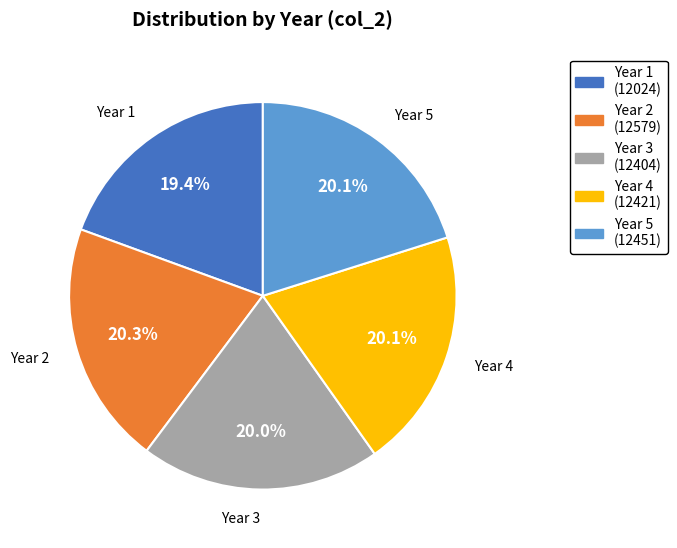

Do Year 2 and Year 3 together represent more than half of the pie?

No